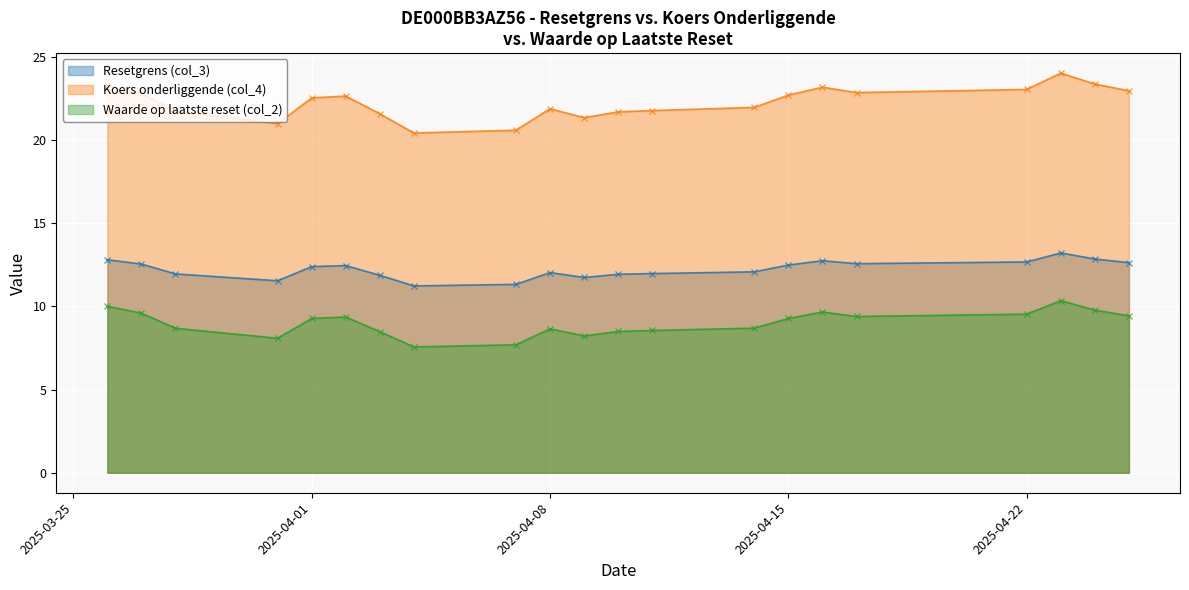

Which has a higher value, 2025-03-26 or 2025-04-08?

2025-03-26